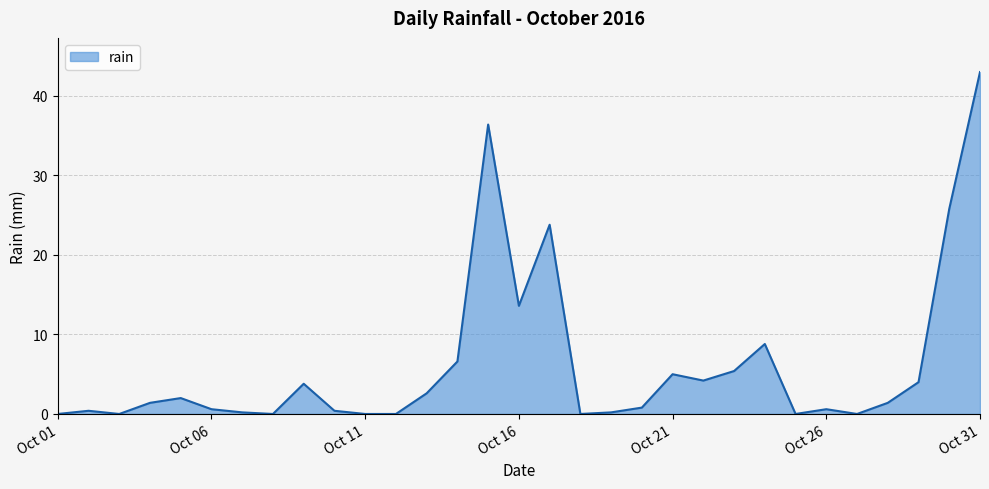

Reading left to right, extract all data points from this chart.

0.0	0.4	0.0	1.4	2.0	0.6	0.2	0.0	3.8	0.4	0.0	0.0	2.6	6.6	36.4	13.6	23.8	0.0	0.2	0.8	5.0	4.2	5.4	8.8	0.0	0.6	0.0	1.4	4.0	25.8	43.0